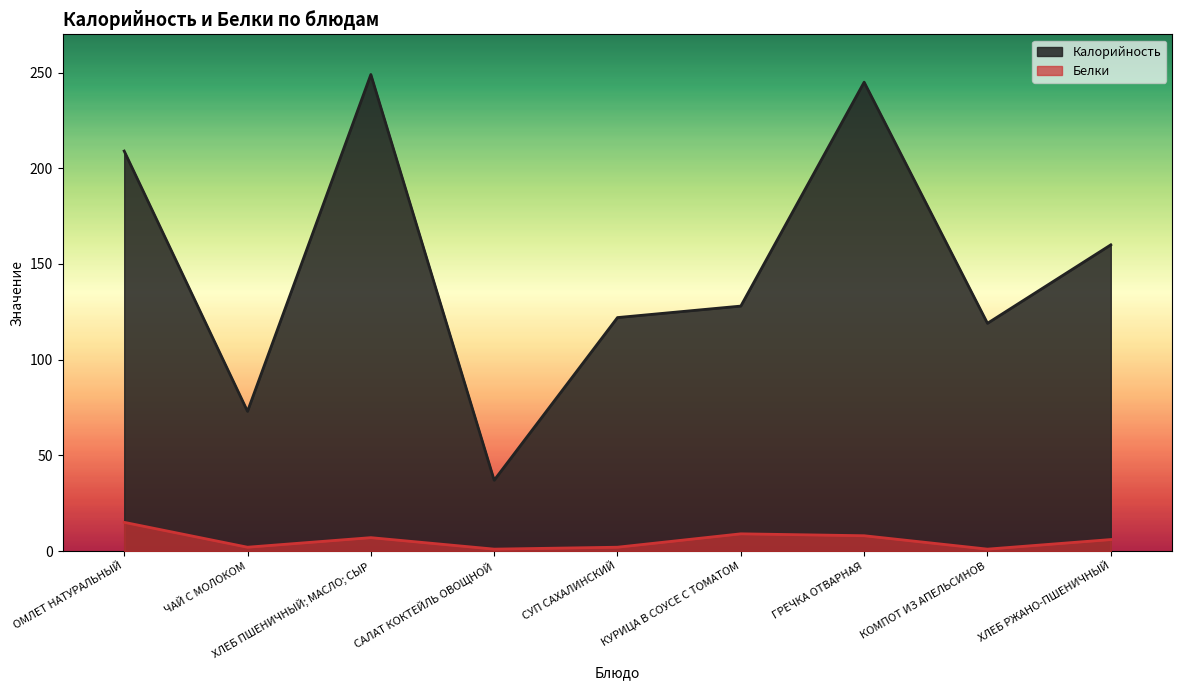

What is the value of the Белки point at the 5th from the left?

2